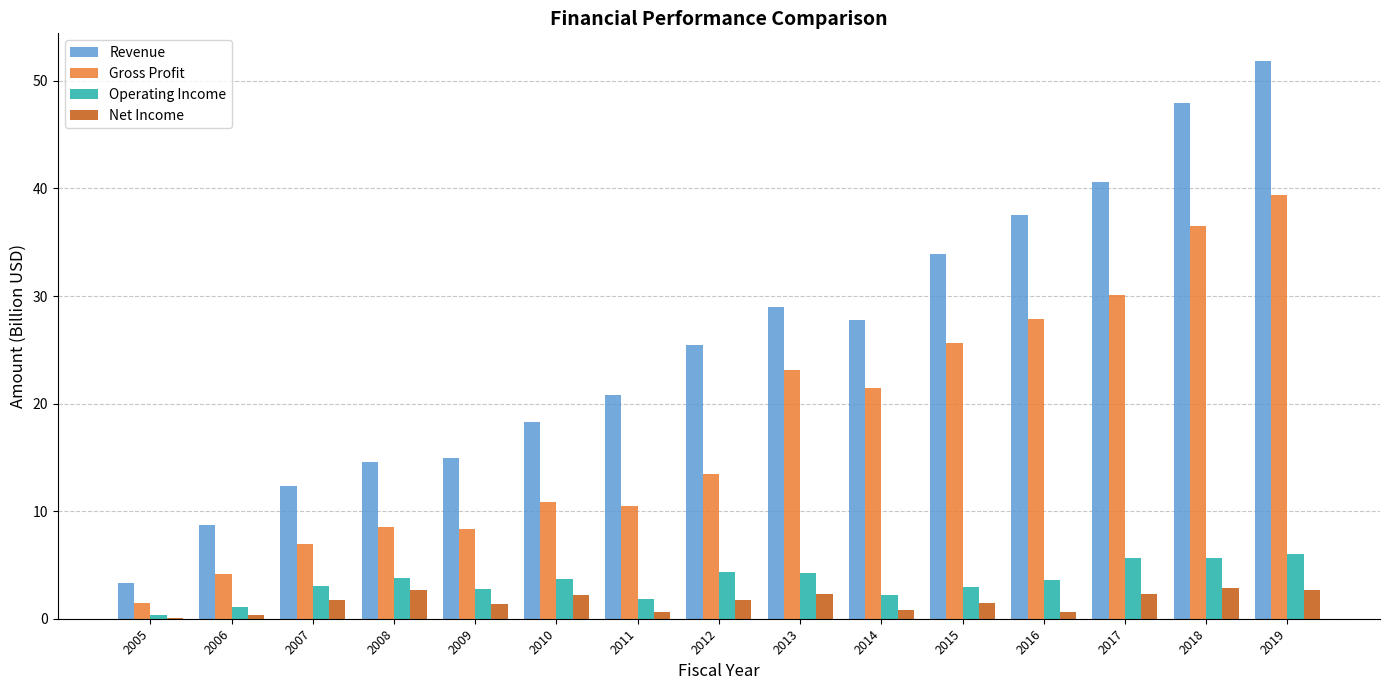

At which category does the chart reach its peak across all series?

2019